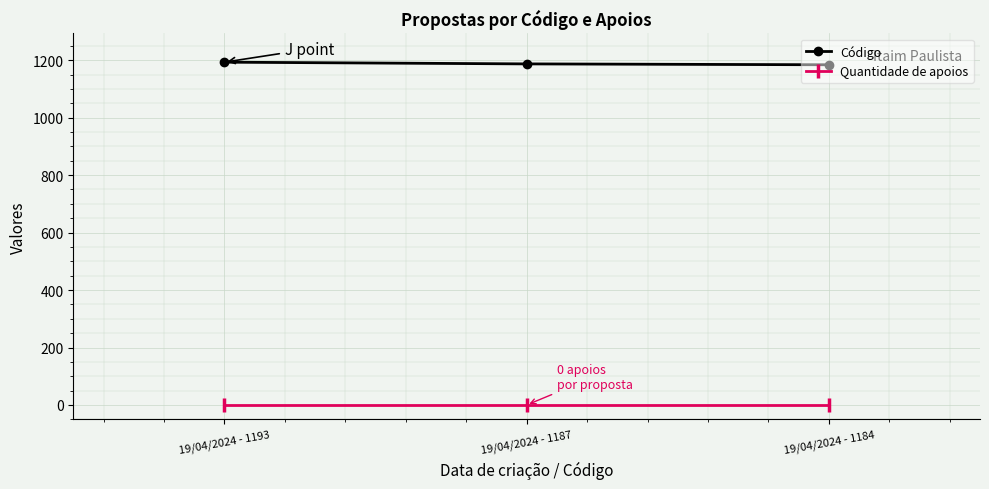

Is the value of Código at 19/04/2024 - 1193 greater than the value of Quantidade de apoios at 19/04/2024 - 1187?

Yes